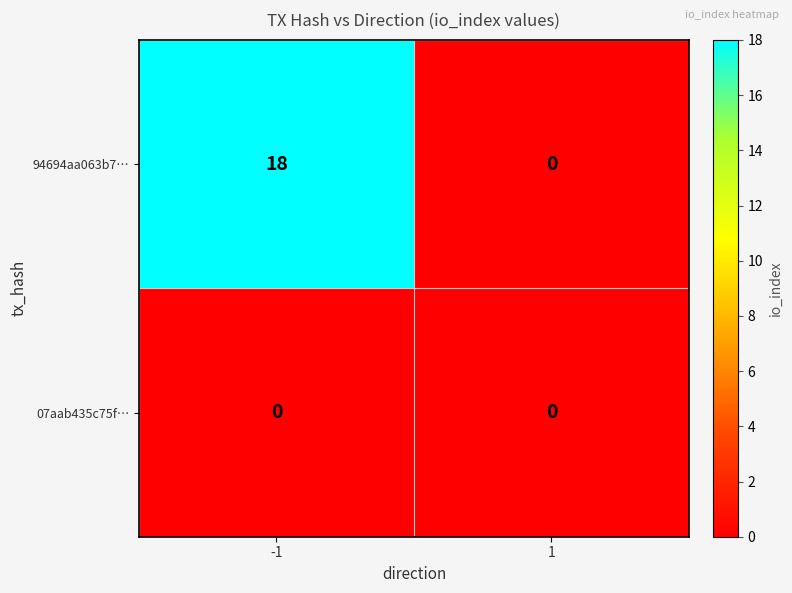

Rank the series by their maximum value, from highest to lowest.

94694aa063b7…, 07aab435c75f…